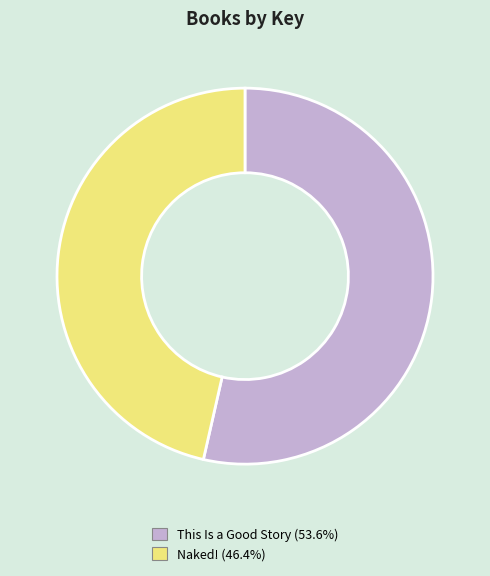

Which category has the biggest portion of the pie?

This Is a Good Story